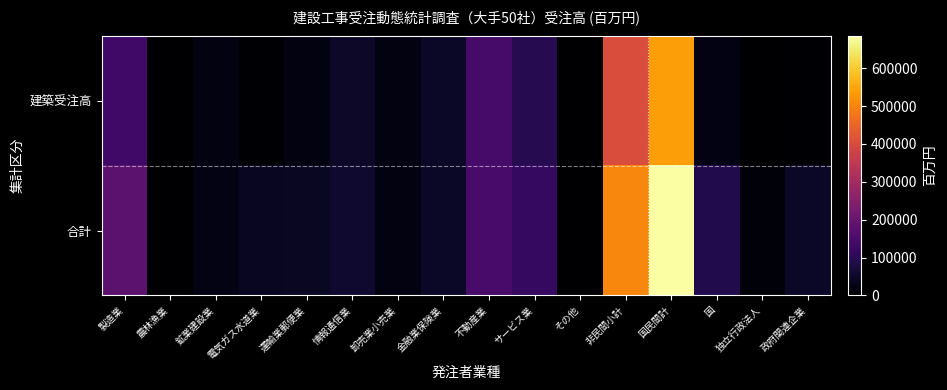

Reading left to right, what are all the values shown in this chart?

建築受注高: 製造業=136779.5	農林漁業=11.3	鉱業建設業=20822.2	電気ガス水道業=4994.0	運輸業郵便業=20048.0	情報通信業=48644.9	卸売業小売業=19495.8	金融業保険業=45940.3	不動産業=145255.3	サービス業=96322.3	その他=1928.7	非民間小計=403462.7	国民間計=540242.3	国=22651.5	独立行政法人=2556.2	政府関連企業=4074.5
合計: 製造業=180652.4	農林漁業=480.1	鉱業建設業=26713.3	電気ガス水道業=40267.7	運輸業郵便業=44046.4	情報通信業=58161.9	卸売業小売業=19911.3	金融業保険業=46176.2	不動産業=149150.3	サービス業=117482.4	その他=2340.5	非民間小計=504730.1	国民間計=685382.5	国=89239.8	独立行政法人=12239.2	政府関連企業=46114.4